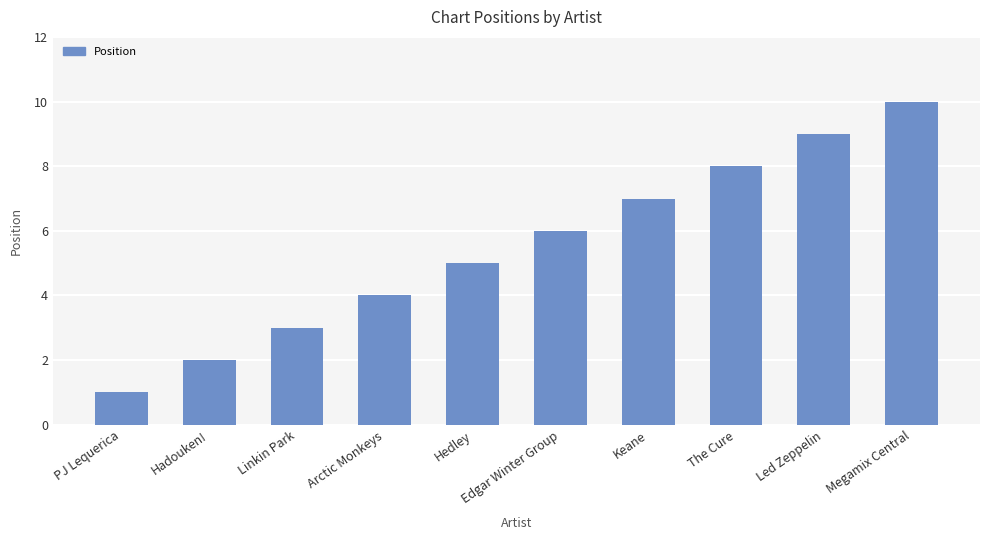

What is the difference between the second highest and minimum values?

8